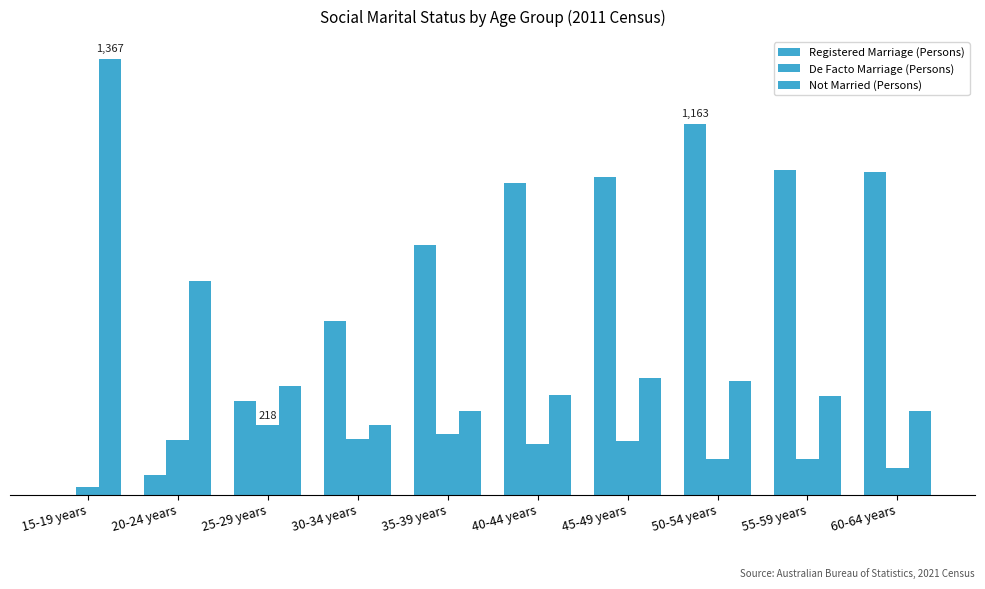

Does the chart contain stacked bars?

No